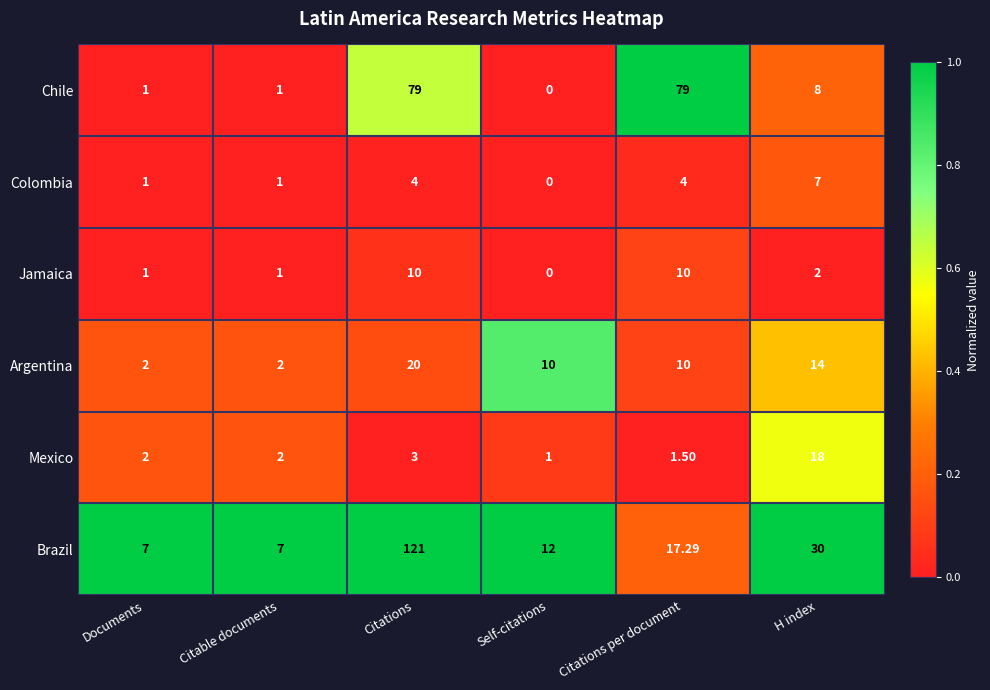

At which category does the chart reach its minimum across all series?

Self-citations